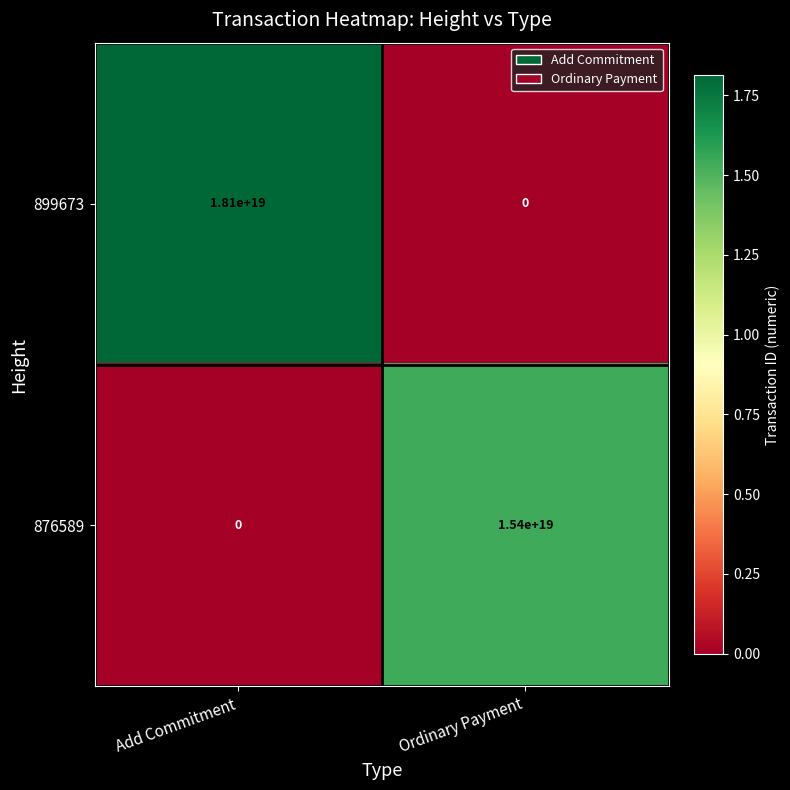

Is it true that 899673 equals 9969023281390094336 at Ordinary Payment?

False